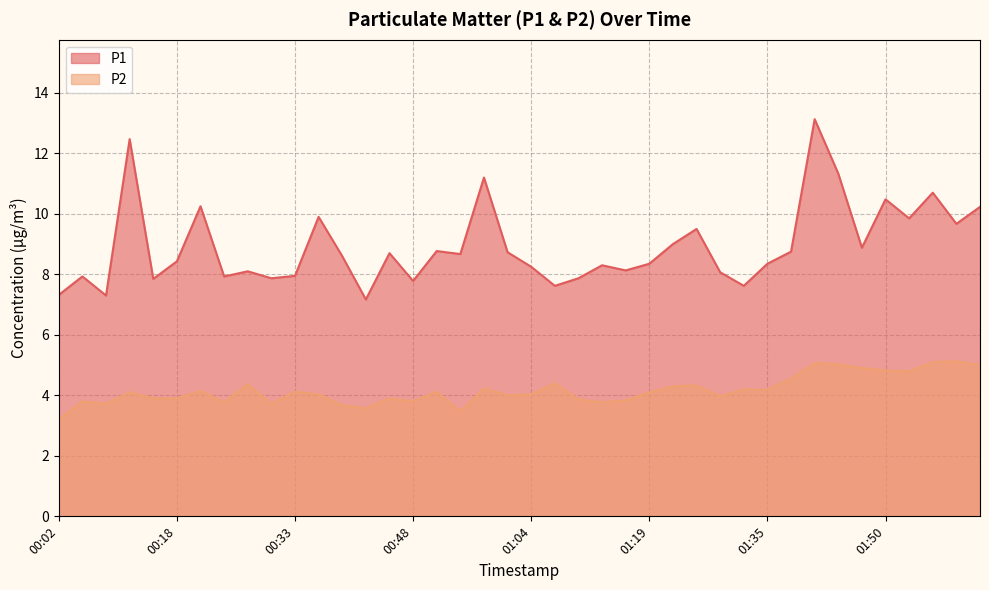

How many values in the P1 series exceed 8?

28